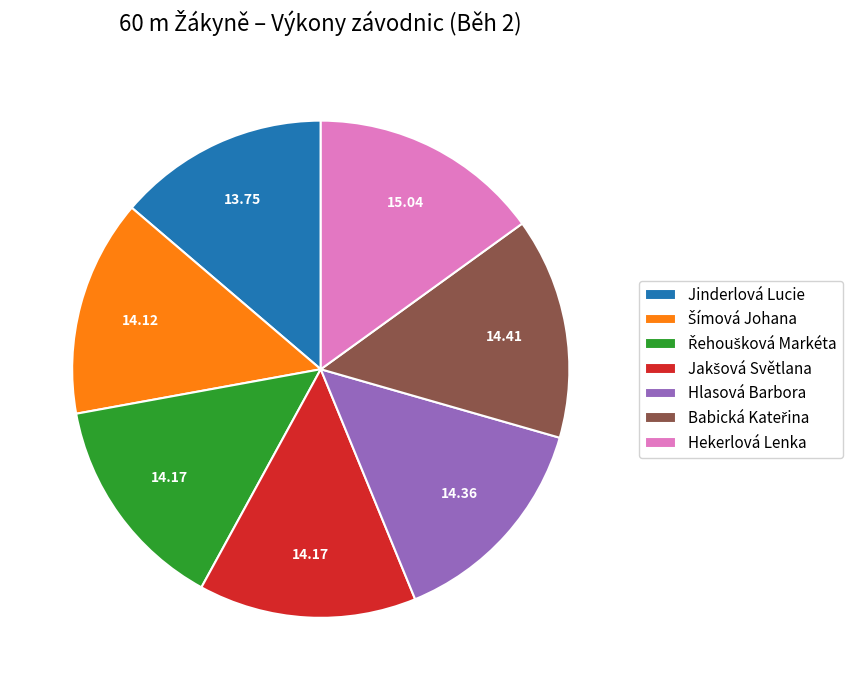

Which slice is the largest?

Hekerlová Lenka